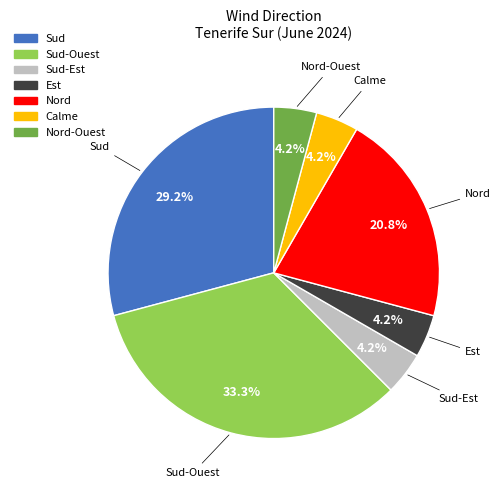

What is the total percentage of Nord and Sud?

50.0%